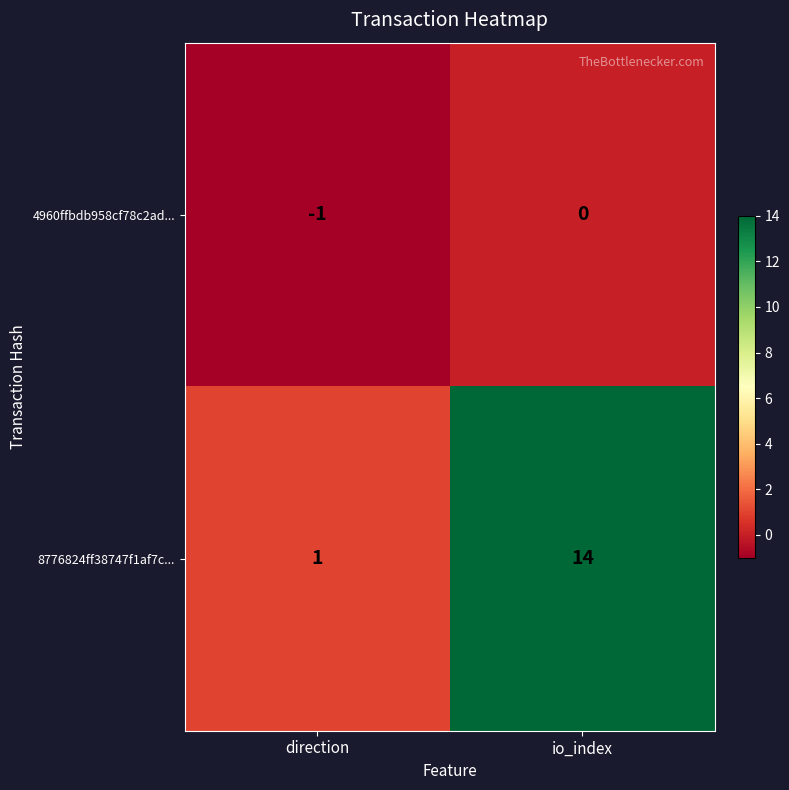

Rank the series by their average value, from highest to lowest.

8776824ff38747f1af7c..., 4960ffbdb958cf78c2ad...